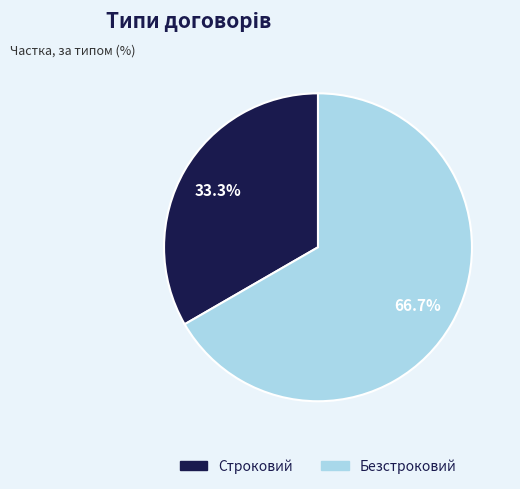

How many segments does this pie chart have?

2